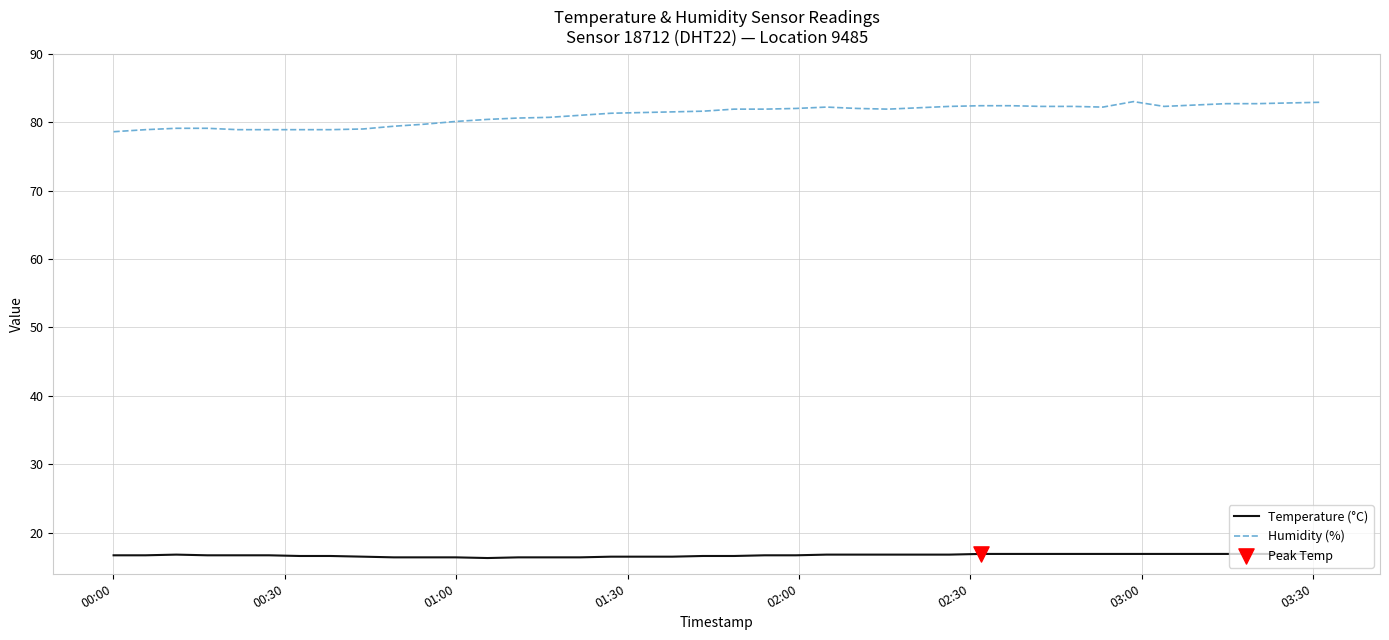

Which series has the largest total across all categories?

Humidity (%)